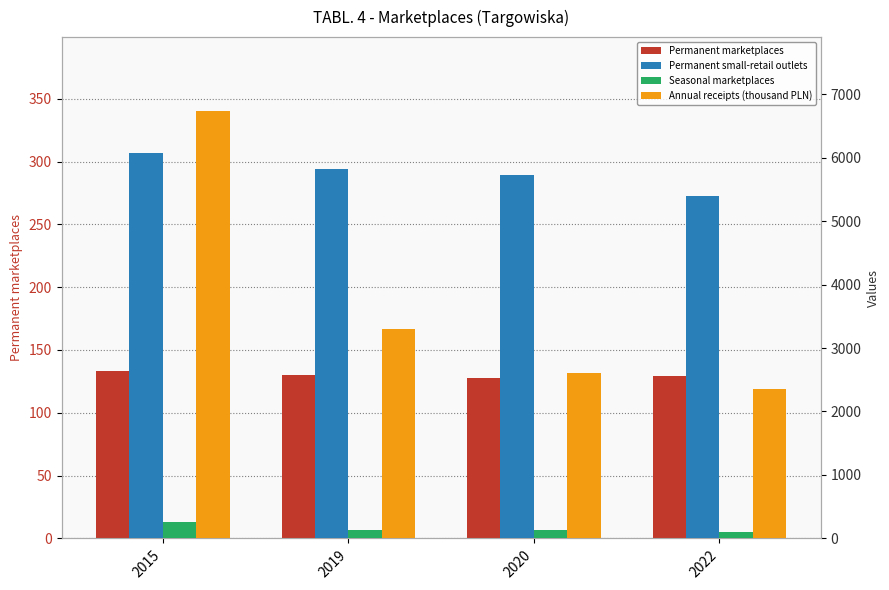

What is the maximum value for Permanent small-retail outlets?

6075.0